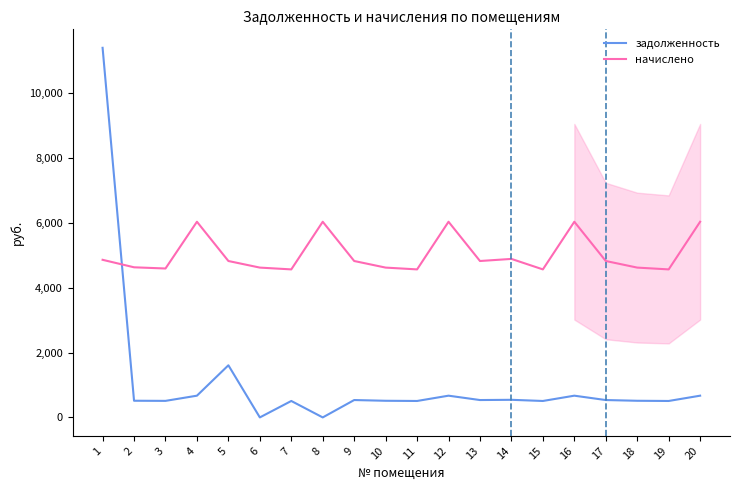

The начислено series shows 6029.8 at 4. True or false?

True